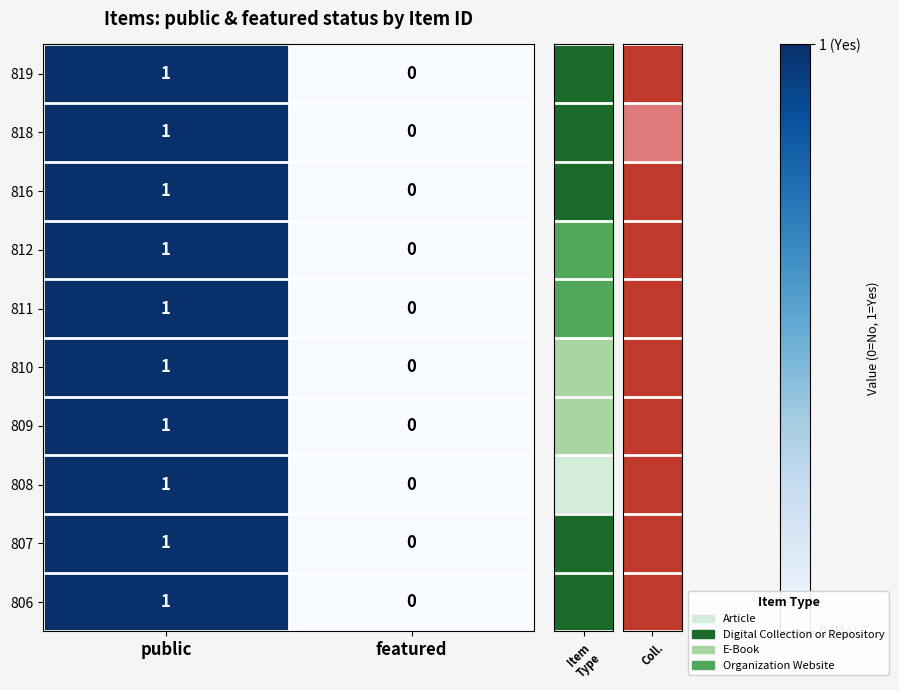

Rank the categories by 810 value from highest to lowest.

public, featured